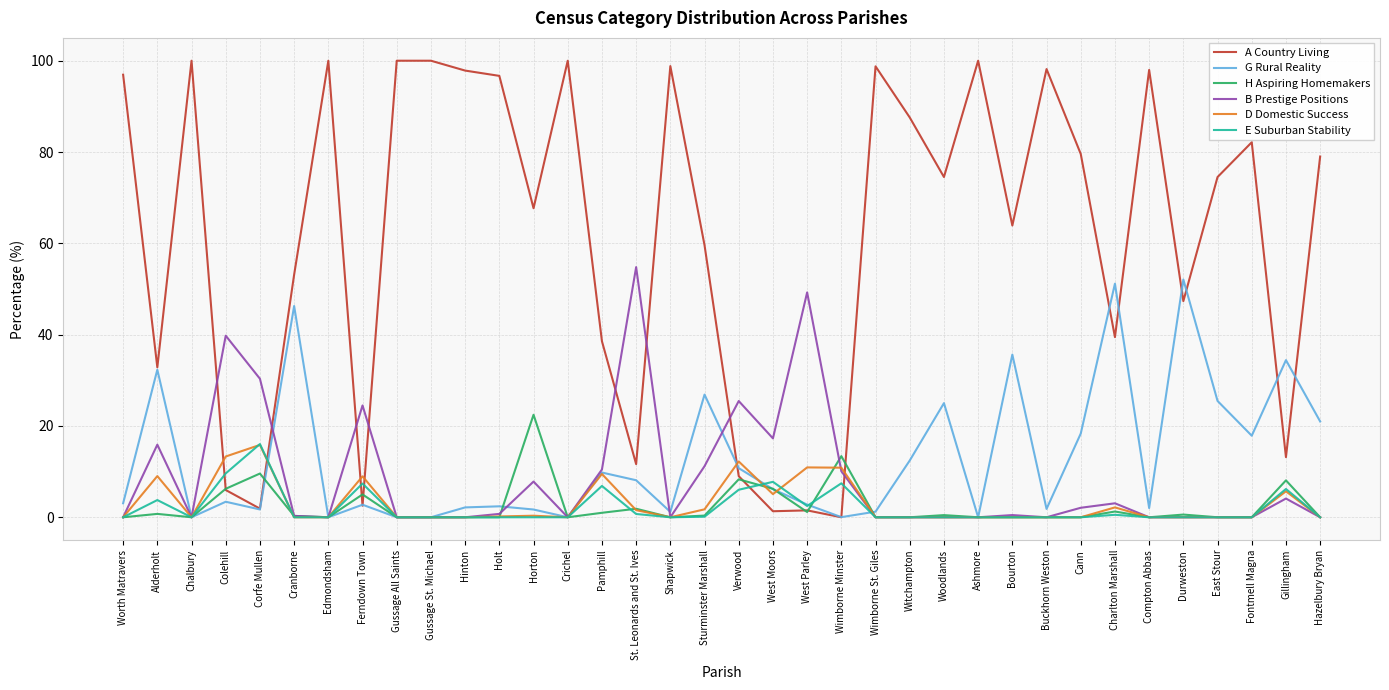

How many intersections are there between A Country Living and E Suburban Stability?

6